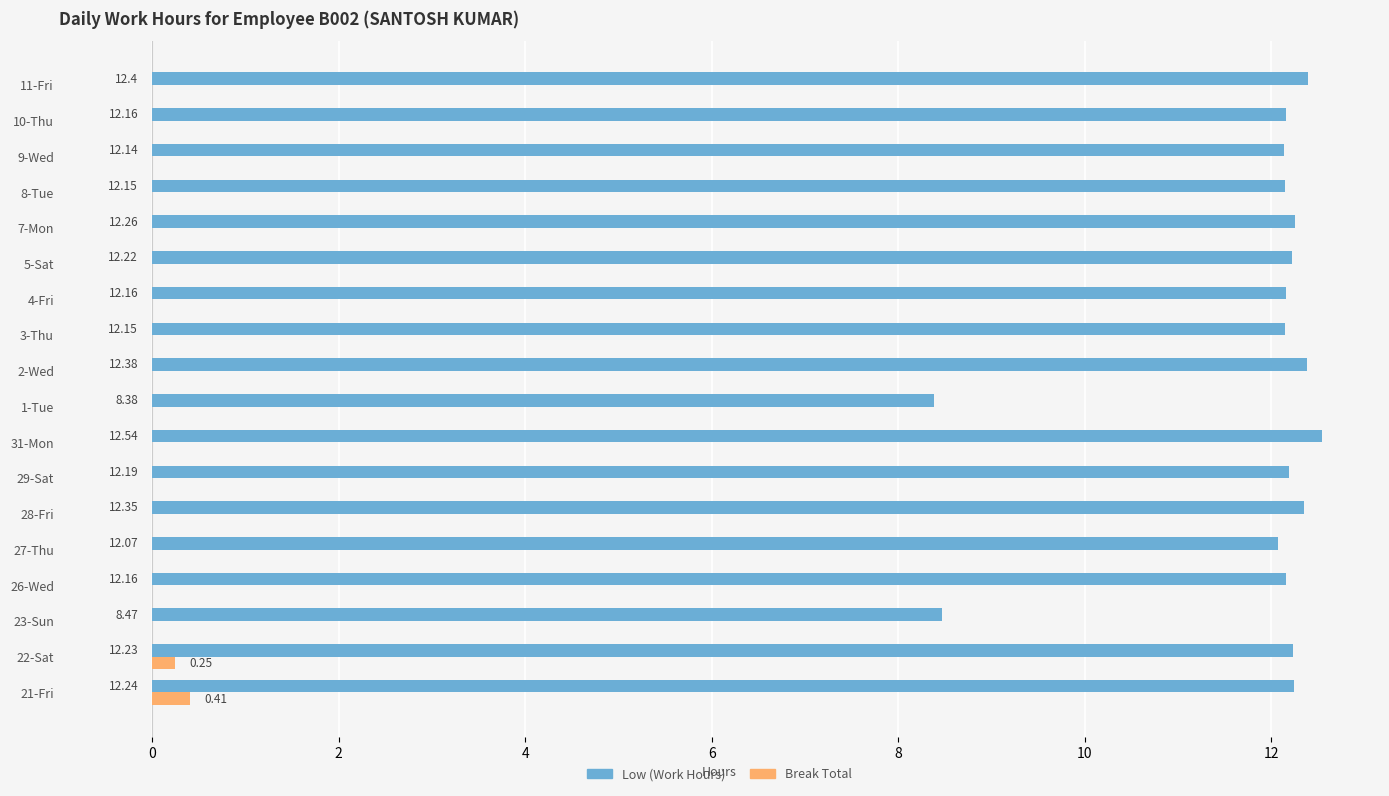

What are all the series names shown in the legend?

Low (Work Hours), Break Total